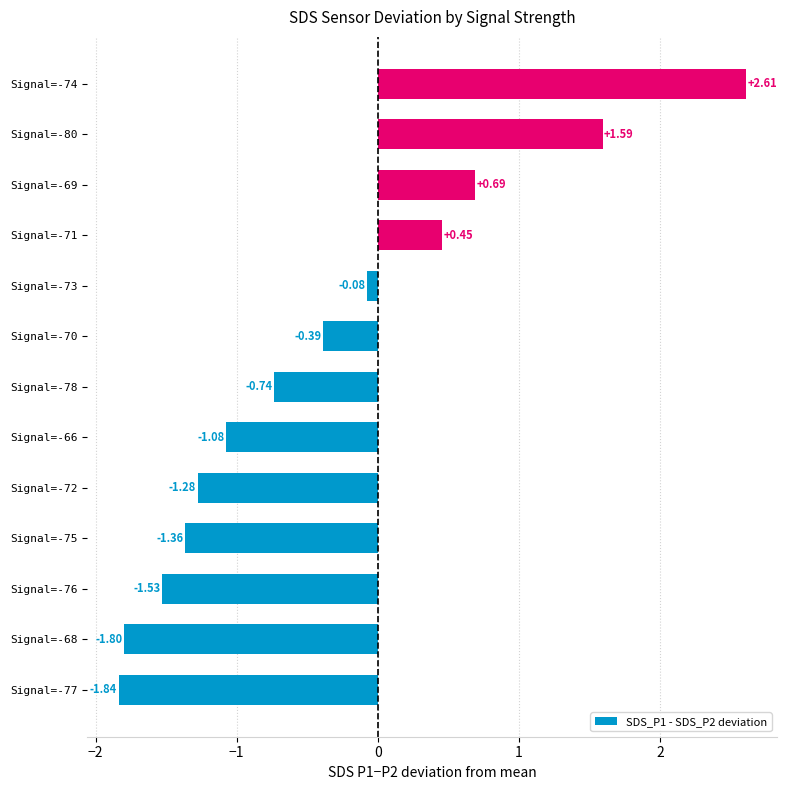

What is the difference between the second highest and minimum values?

3.4